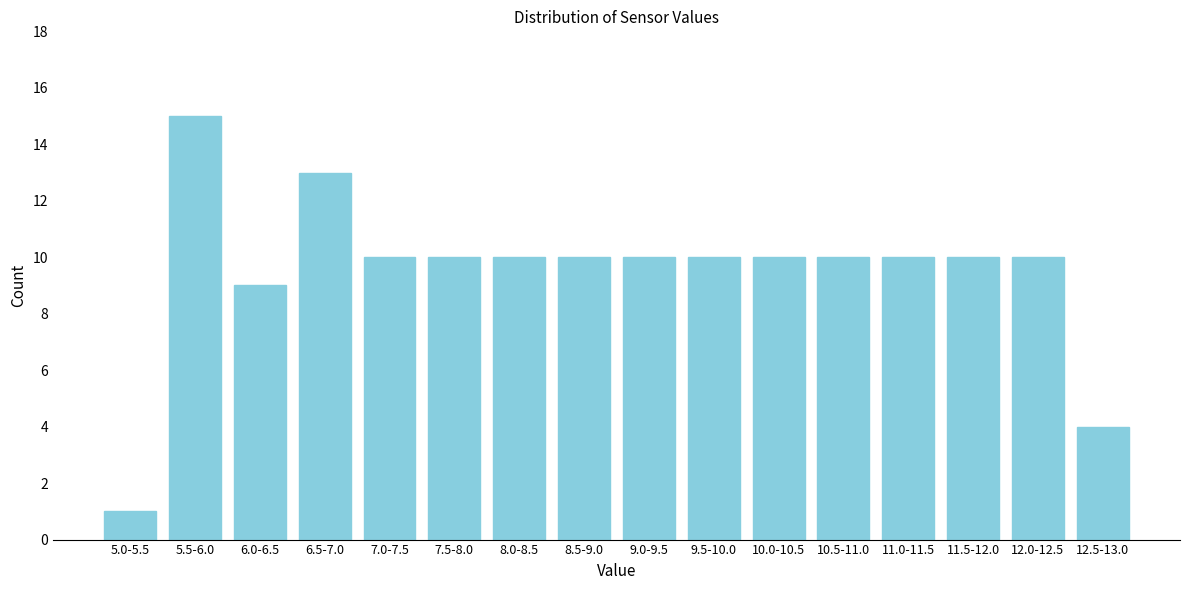

Reading left to right, what are all the values shown in this chart?

5.0-5.5=1	5.5-6.0=15	6.0-6.5=9	6.5-7.0=13	7.0-7.5=10	7.5-8.0=10	8.0-8.5=10	8.5-9.0=10	9.0-9.5=10	9.5-10.0=10	10.0-10.5=10	10.5-11.0=10	11.0-11.5=10	11.5-12.0=10	12.0-12.5=10	12.5-13.0=4